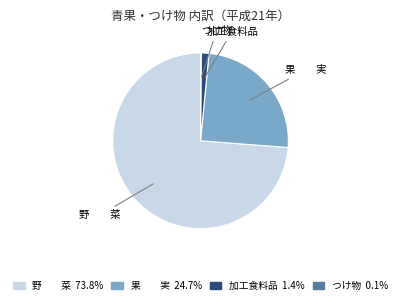

Which category accounts for the majority?

野 菜